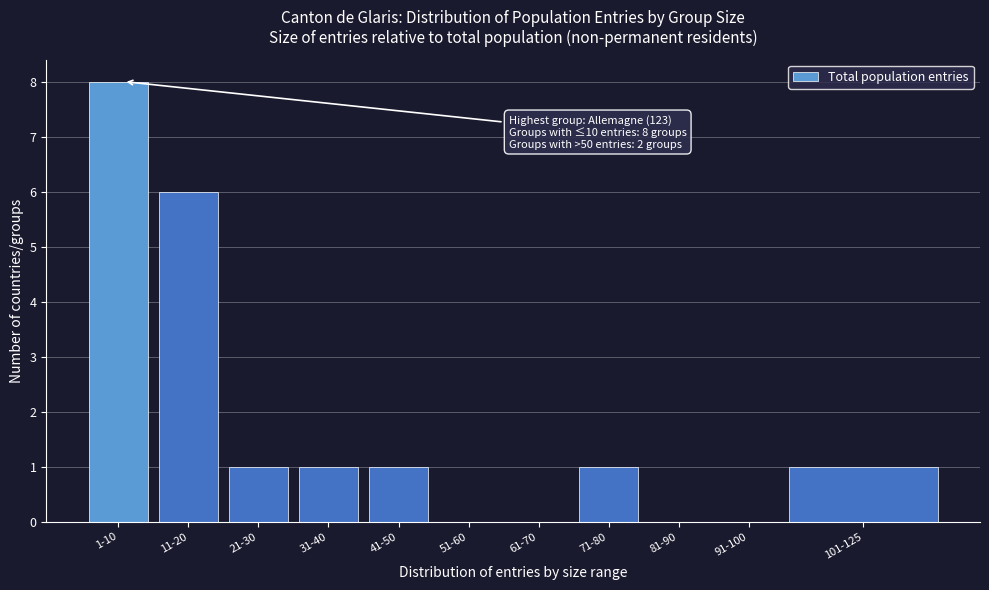

Reading left to right, extract all data points from this chart.

1-10=8	11-20=6	21-30=1	31-40=1	41-50=1	51-60=0	61-70=0	71-80=1	81-90=0	91-100=0	101-125=1